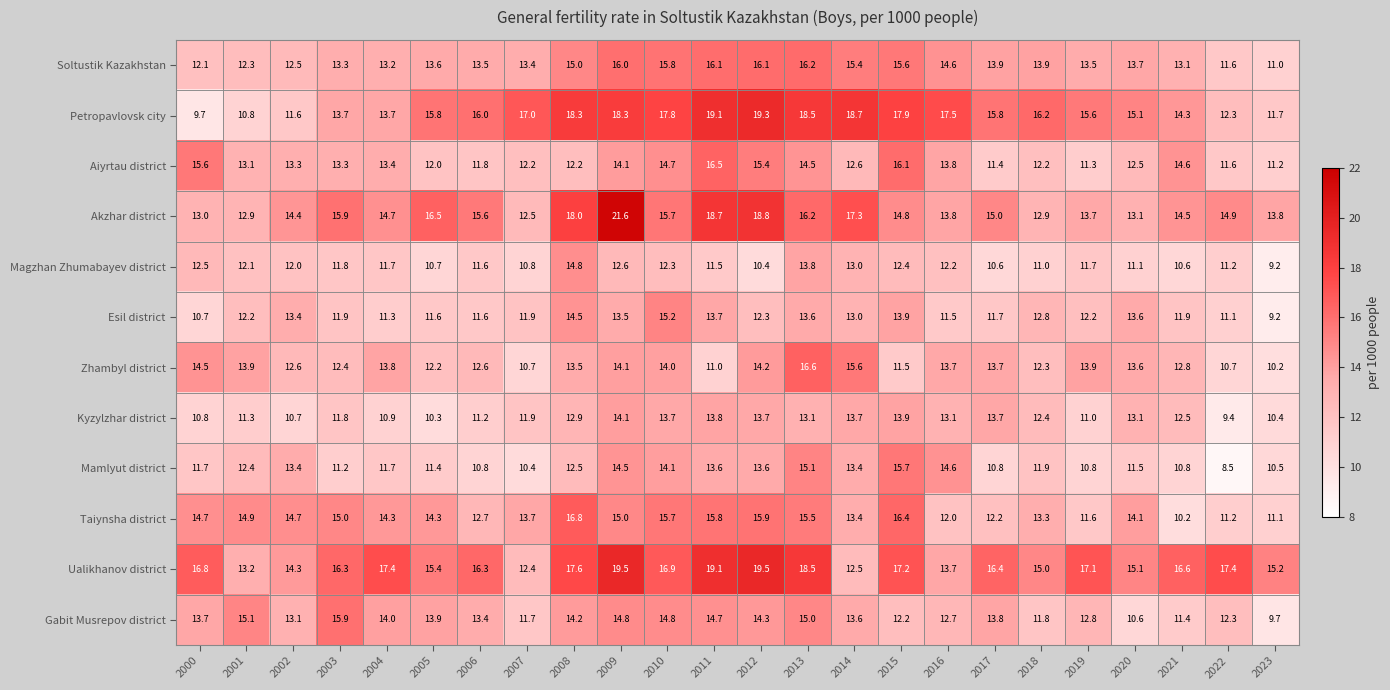

What is the minimum value for Soltustik Kazakhstan?

11.0